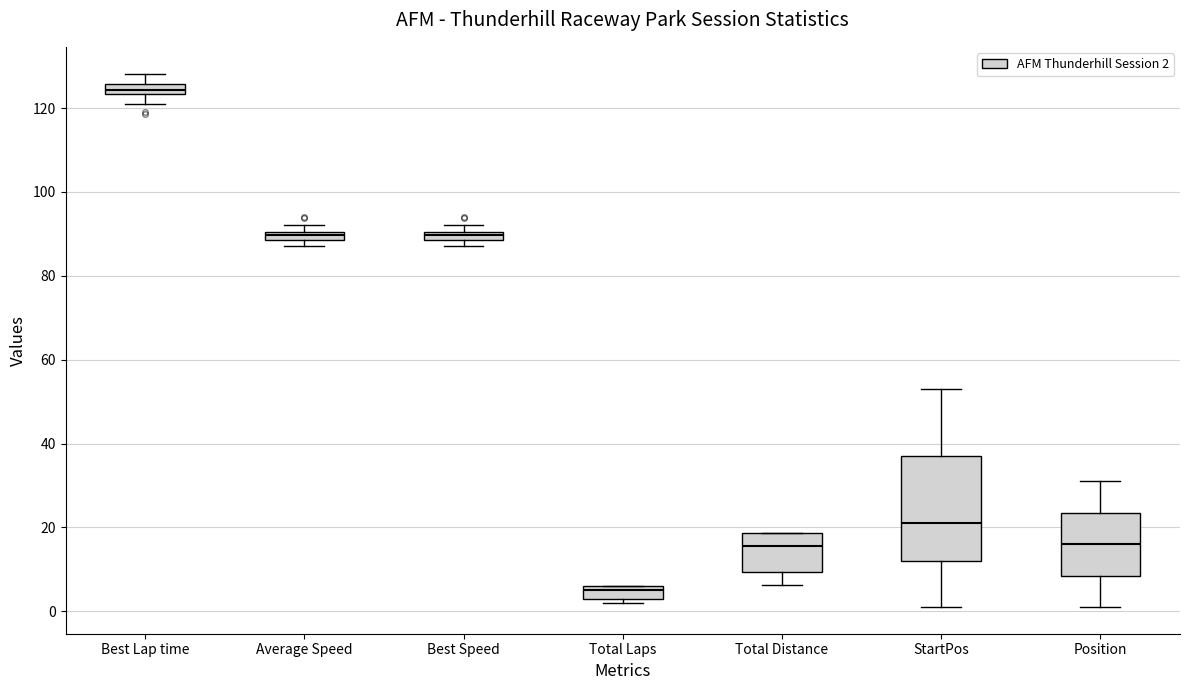

Which box has the highest median line?

Best Lap time